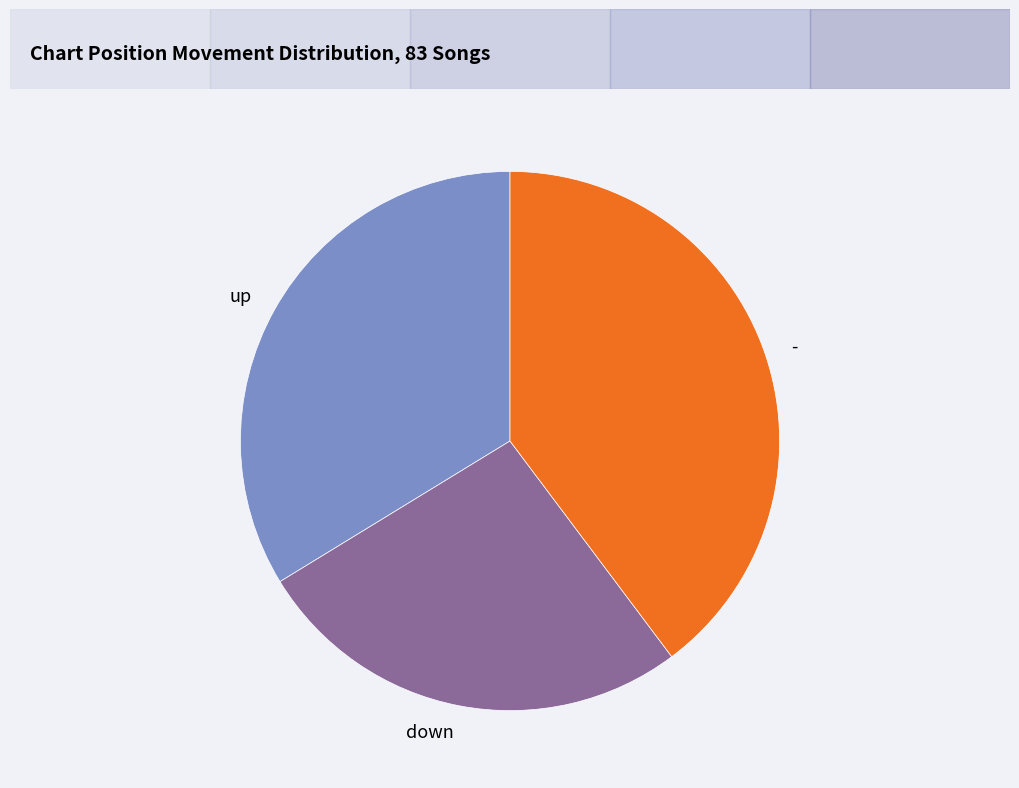

Which has a higher value, down or -?

-